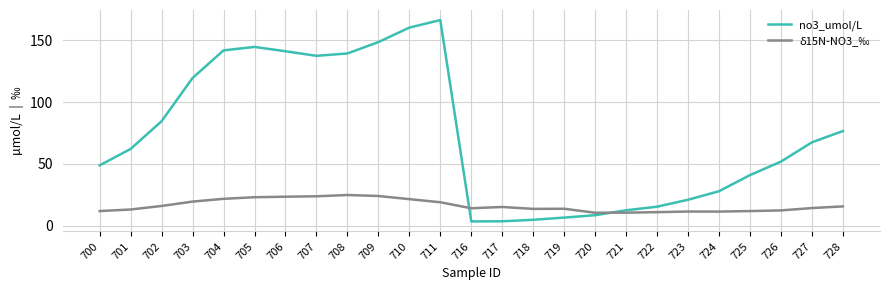

At which category is the sum across all series the highest?

711